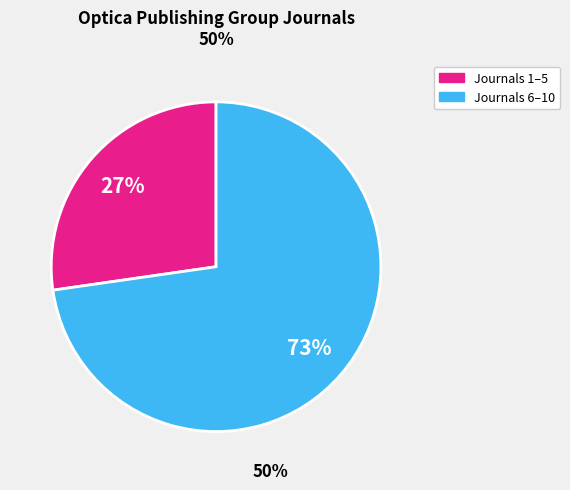

Is there a majority slice in this chart?

Yes